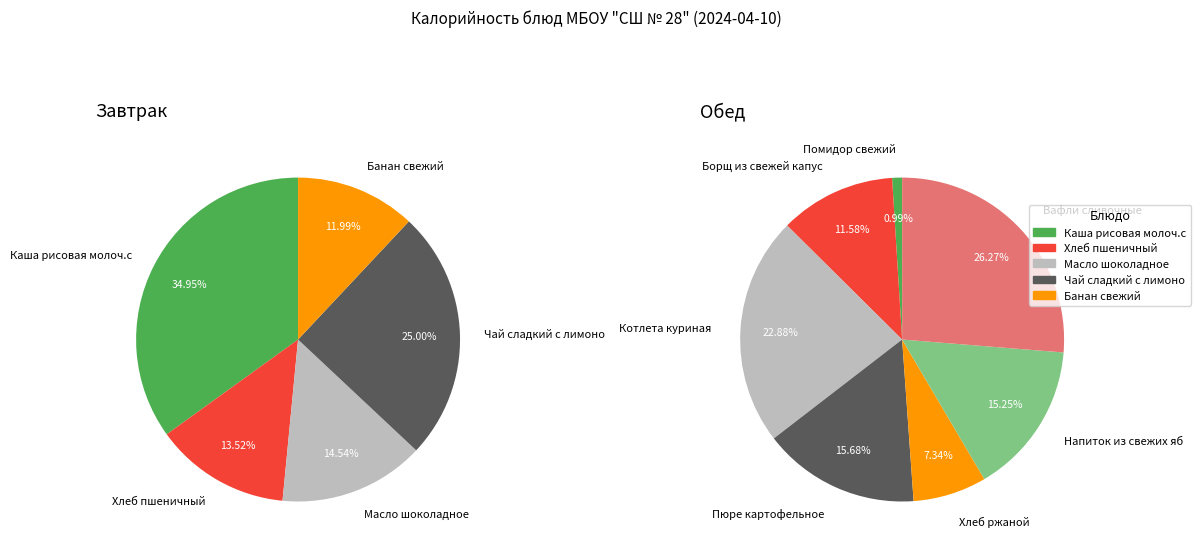

Rank the categories by value from lowest to highest.

Помидор свежий, Банан свежий, Хлеб ржаной, Хлеб пшеничный, Масло шоколадное, Борщ из свежей капусты с говяд.тушеной, Чай сладкий с лимоном, Напиток из свежих яблок и черной смород., Пюре картофельное, Каша рисовая молоч.с маслом сливочн., Котлета куриная, Вафли сливочные